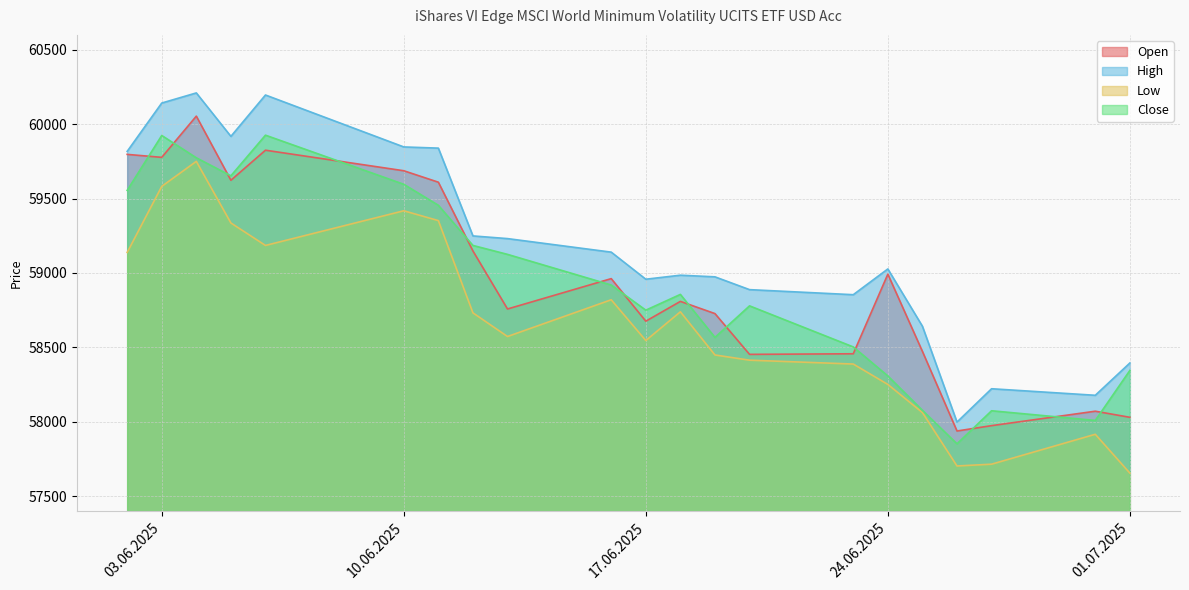

What is the sum of all Low values?

1231724